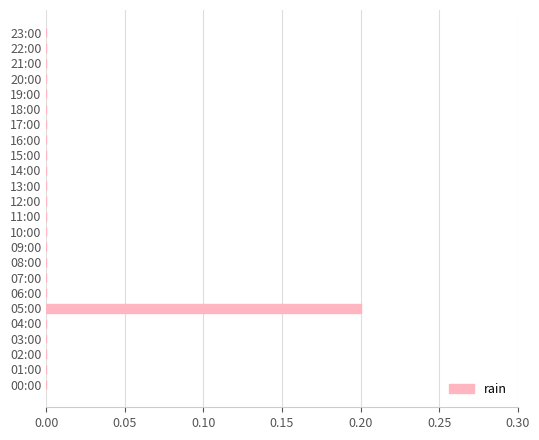

The chart shows a value of 0.0 at 21:00. True or false?

True